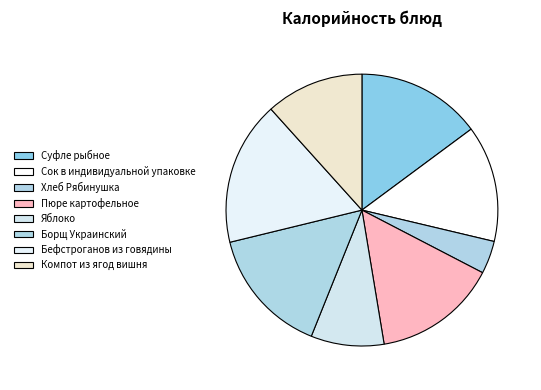

What is the ratio of the value at Пюре картофельное to the value at Суфле рыбное?

1.0